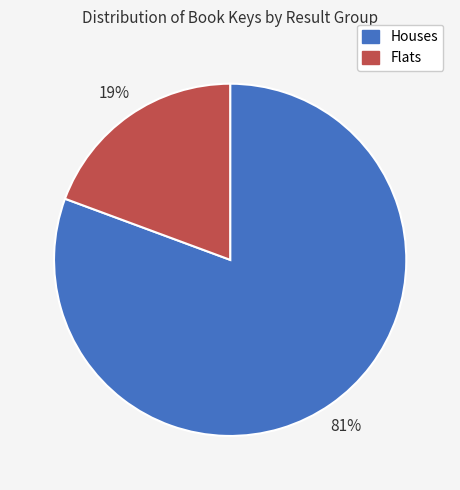

Is there any slice that represents more than half of the pie?

Yes